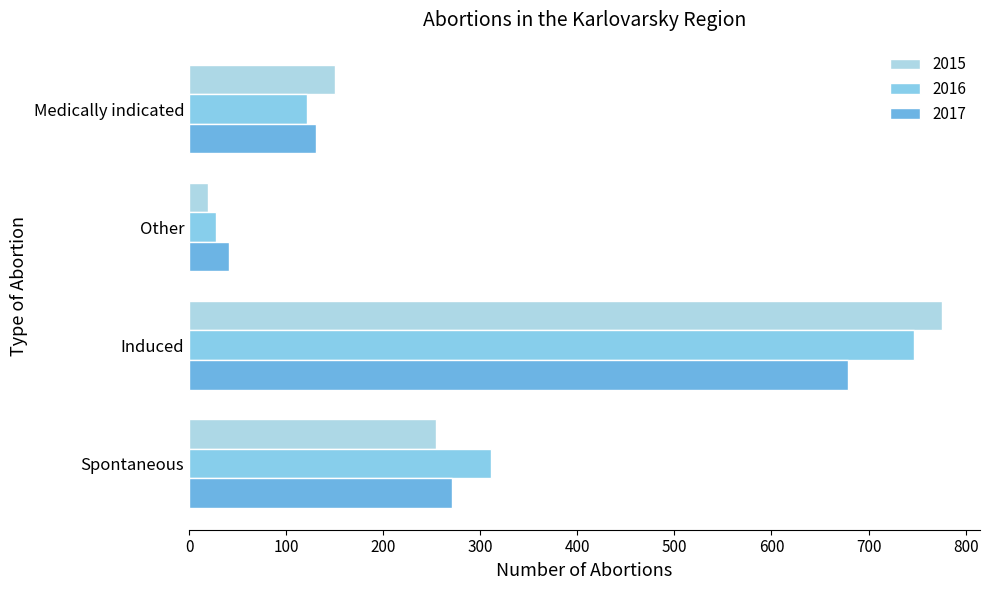

Which series changed the most between Induced and Other?

2015